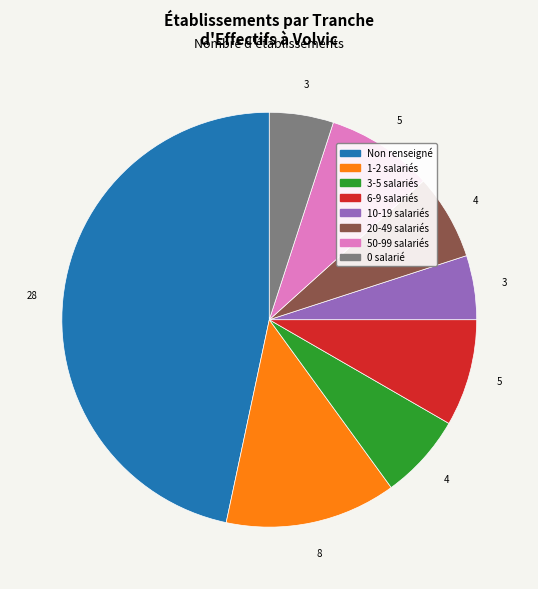

Does any single category account for the majority?

No